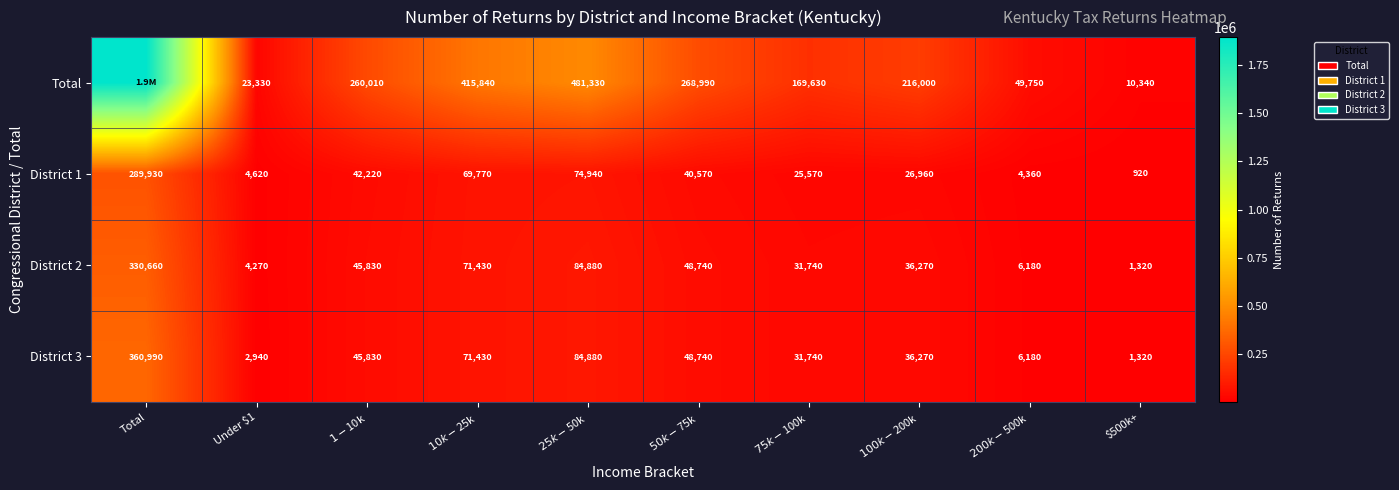

Which series changed the most between $75k-$100k and $200k-$500k?

Total